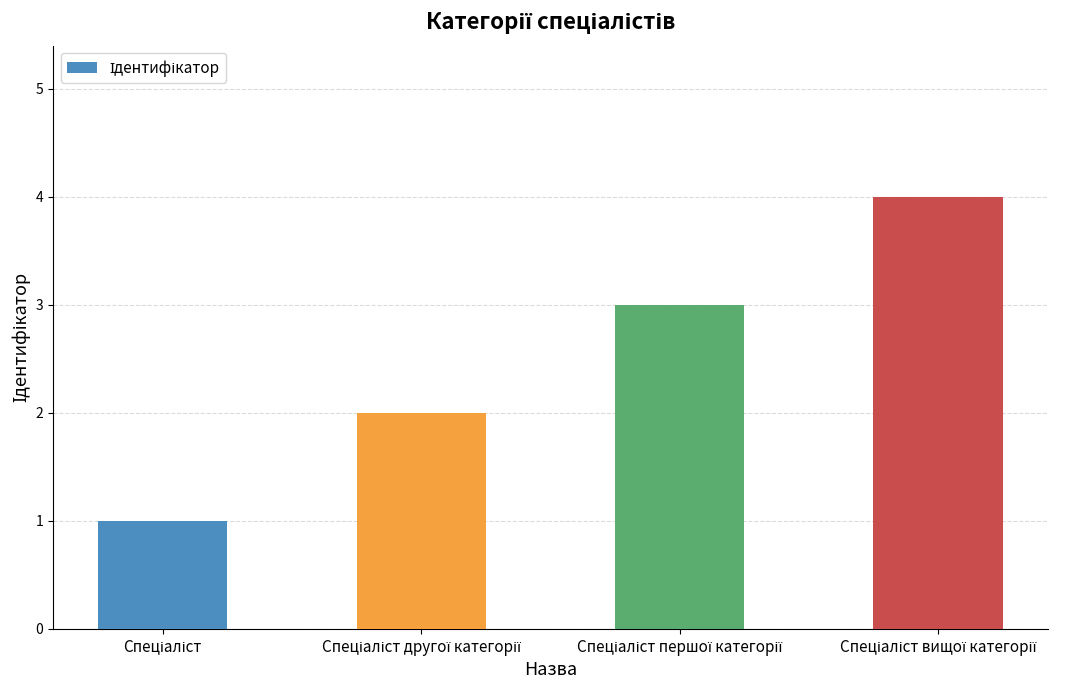

What is the difference between the maximum and minimum values?

3